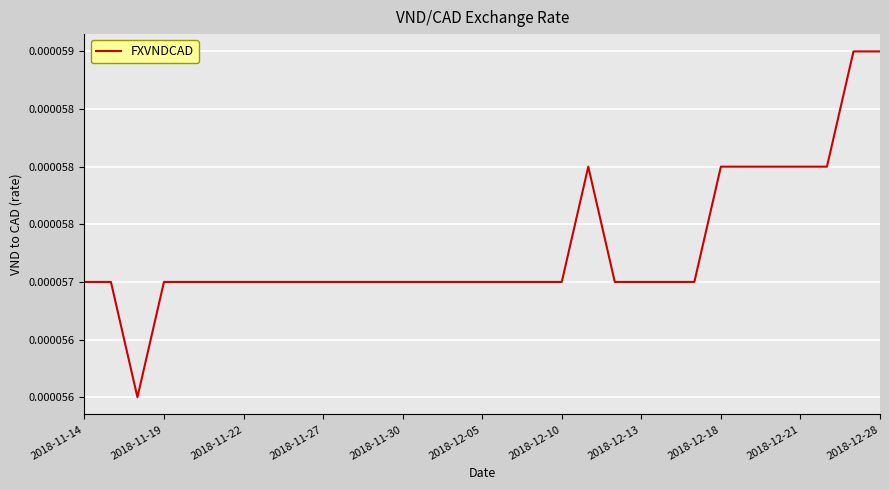

Does the chart have visible grid lines?

Yes